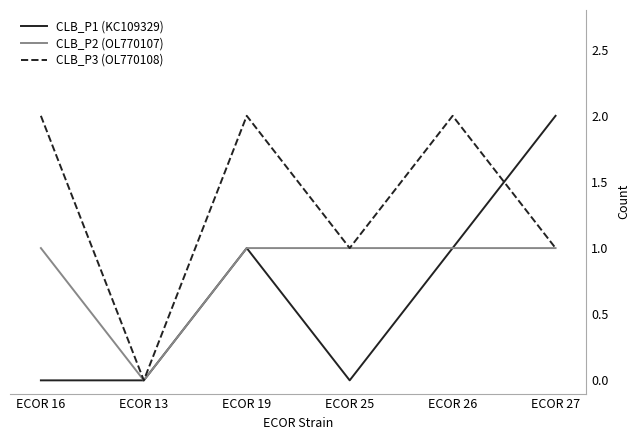

What position from the left is ECOR 25?

4